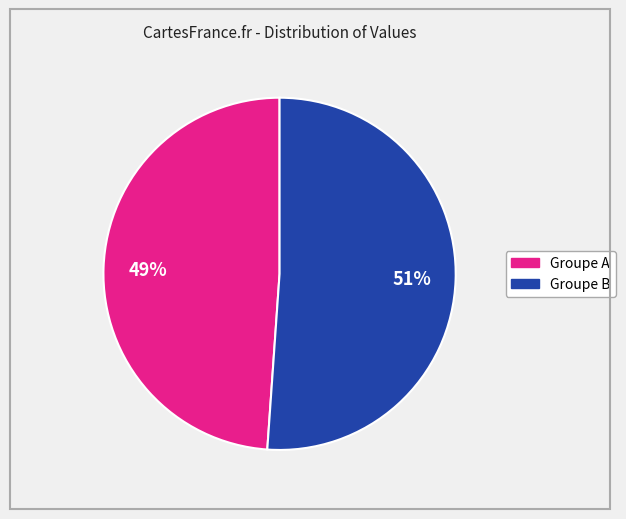

Does any single category account for the majority?

Yes